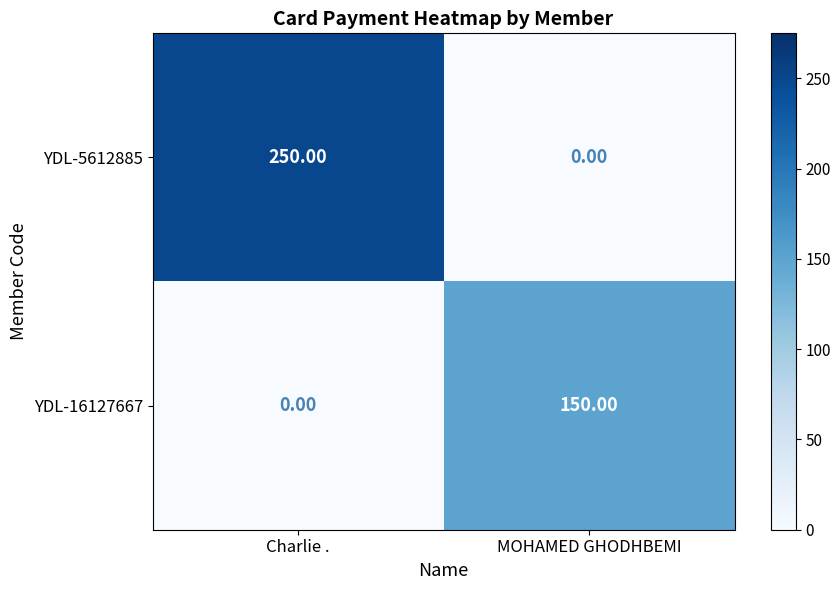

Which series changed the most between Charlie . and MOHAMED GHODHBEMI?

YDL-5612885